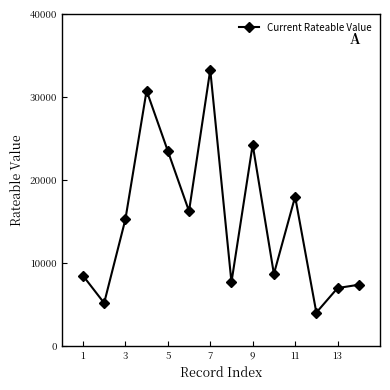

True or false: there are more than 1 points higher than both neighbors.

True